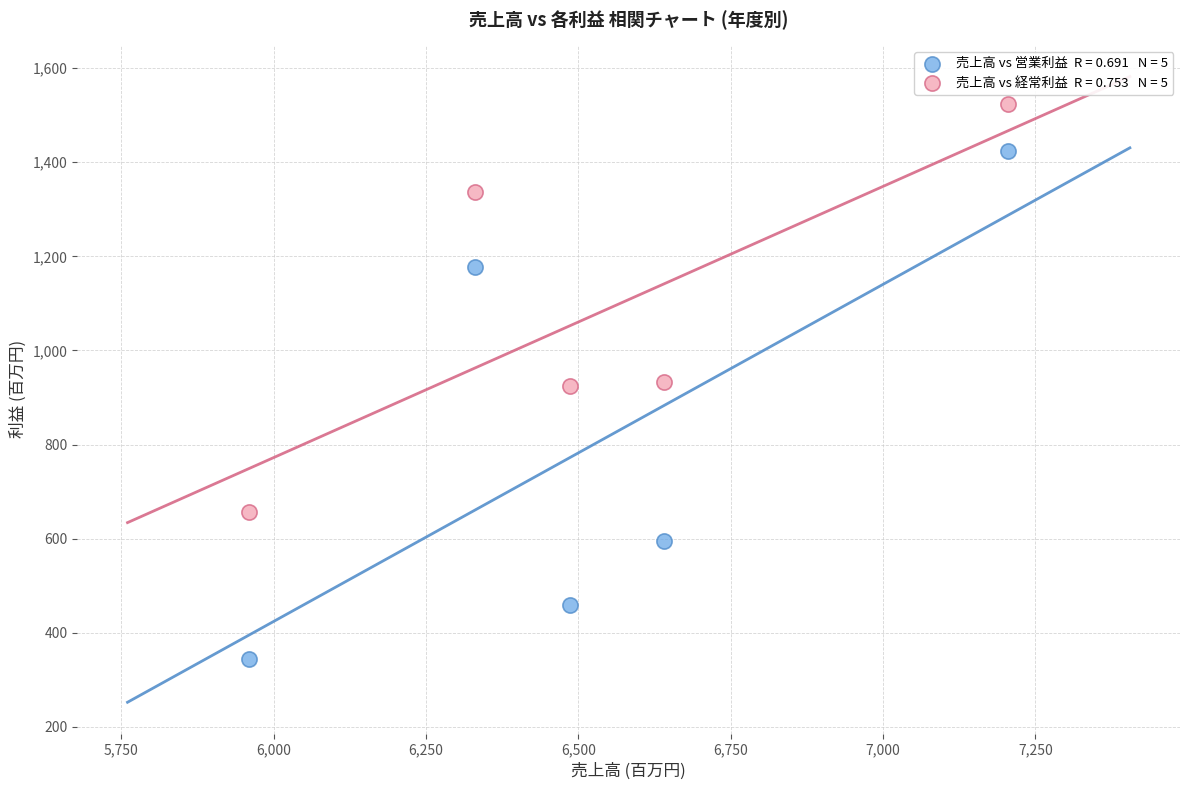

Across all data points, what is the range of Y values (max minus min)?

1179